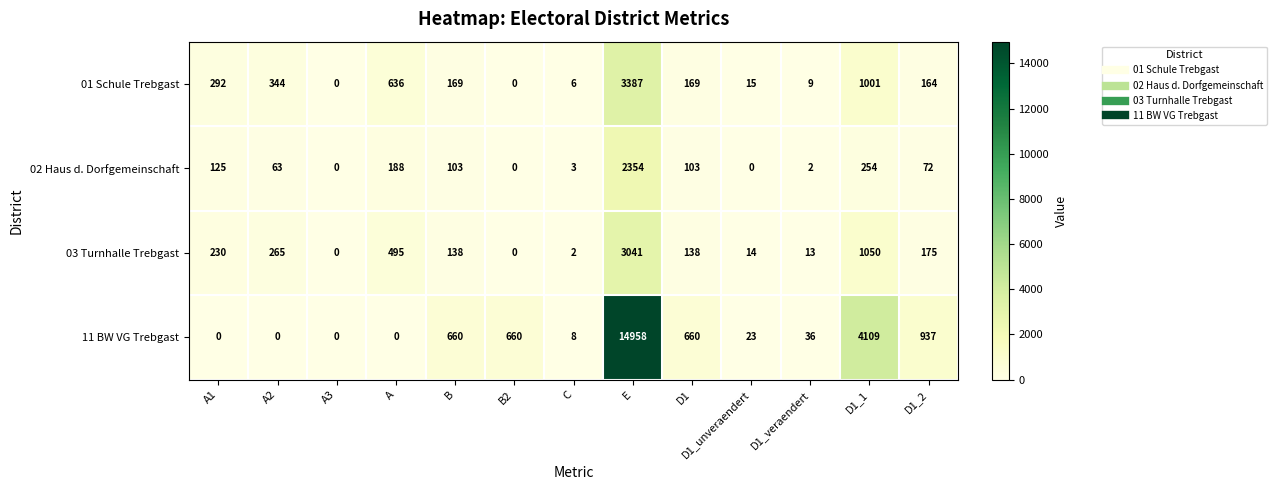

How many categories are shown in the chart?

13